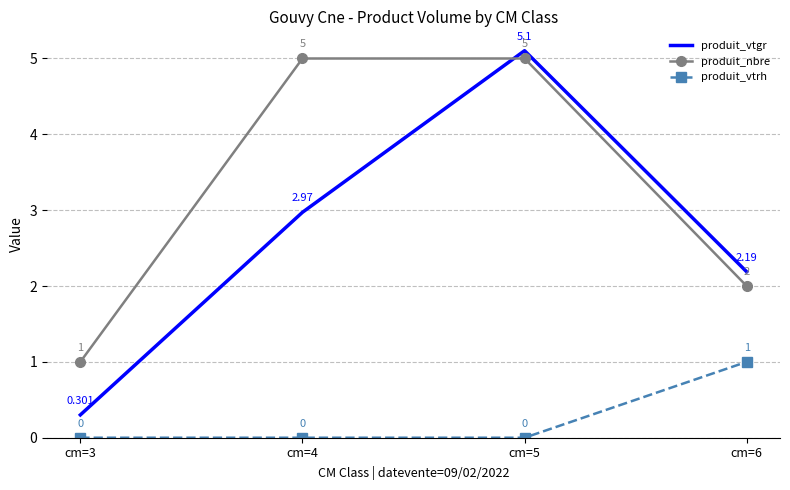

What is the sum of the produit_nbre values at cm=6 and cm=4?

7.0